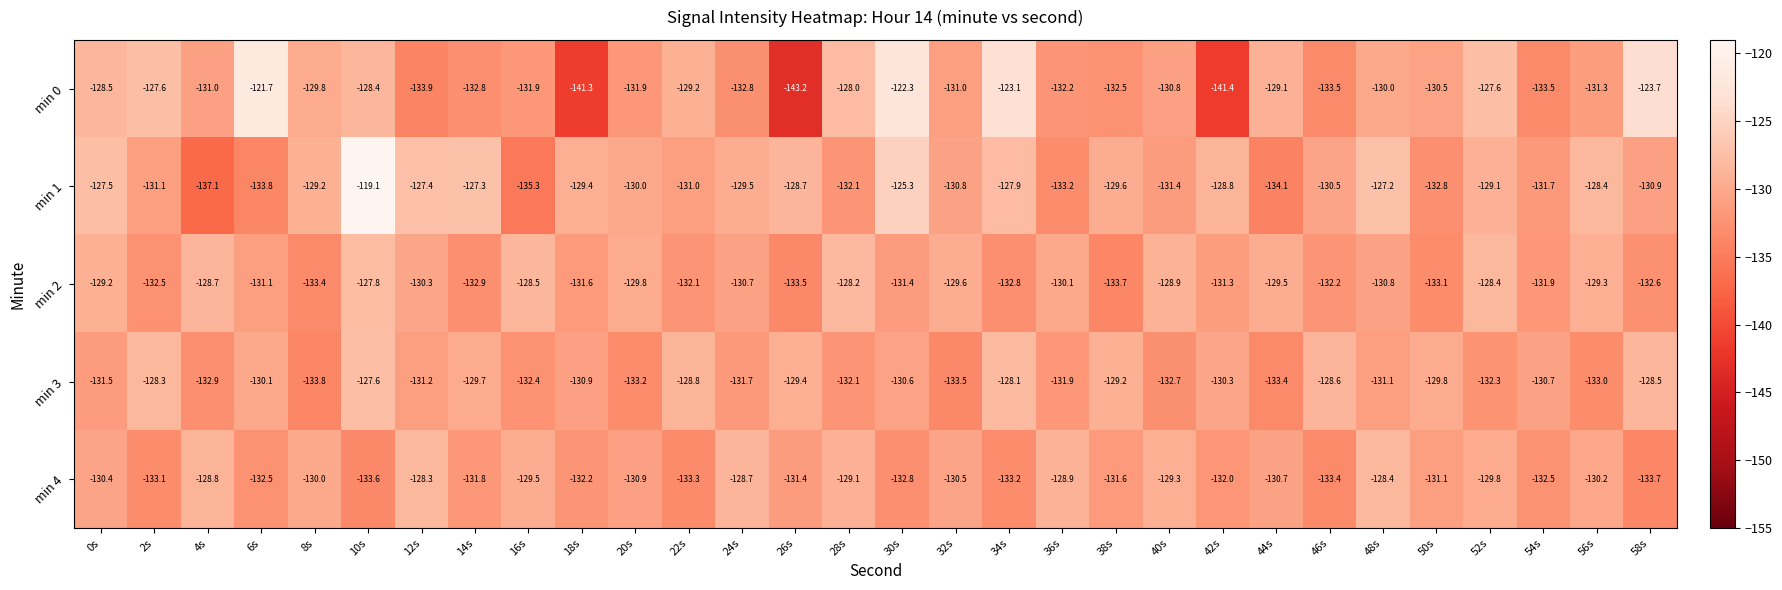

Which series has the largest range (max minus min)?

min 0